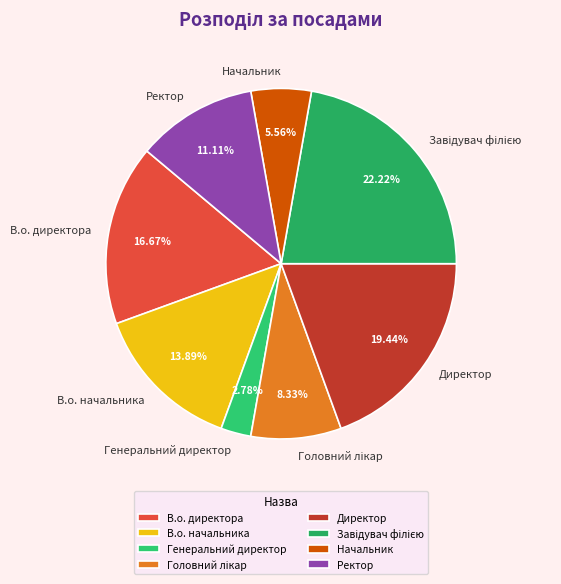

Is Ректор the majority of the pie?

No